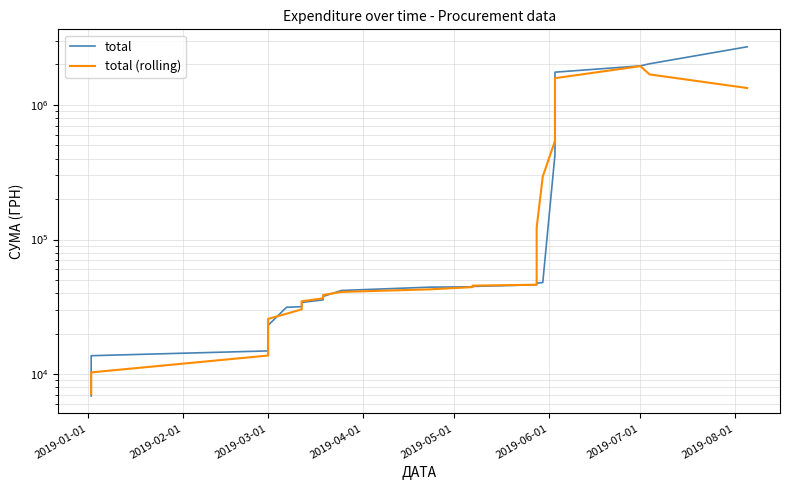

What is the difference between the second highest and second lowest values in the total series?

2010170.0